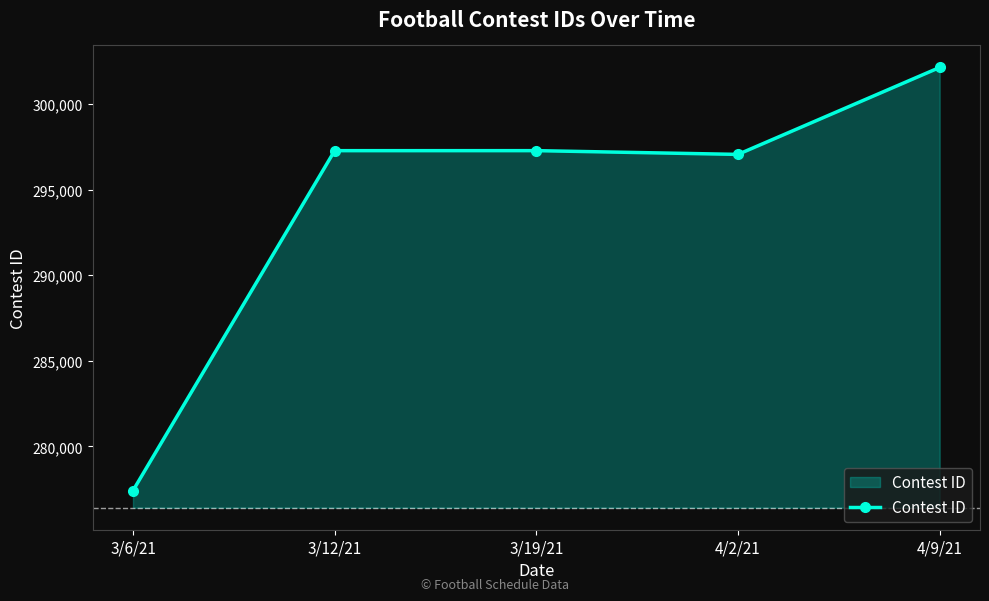

How many interior local peaks (higher than both neighbors) does the data have?

1